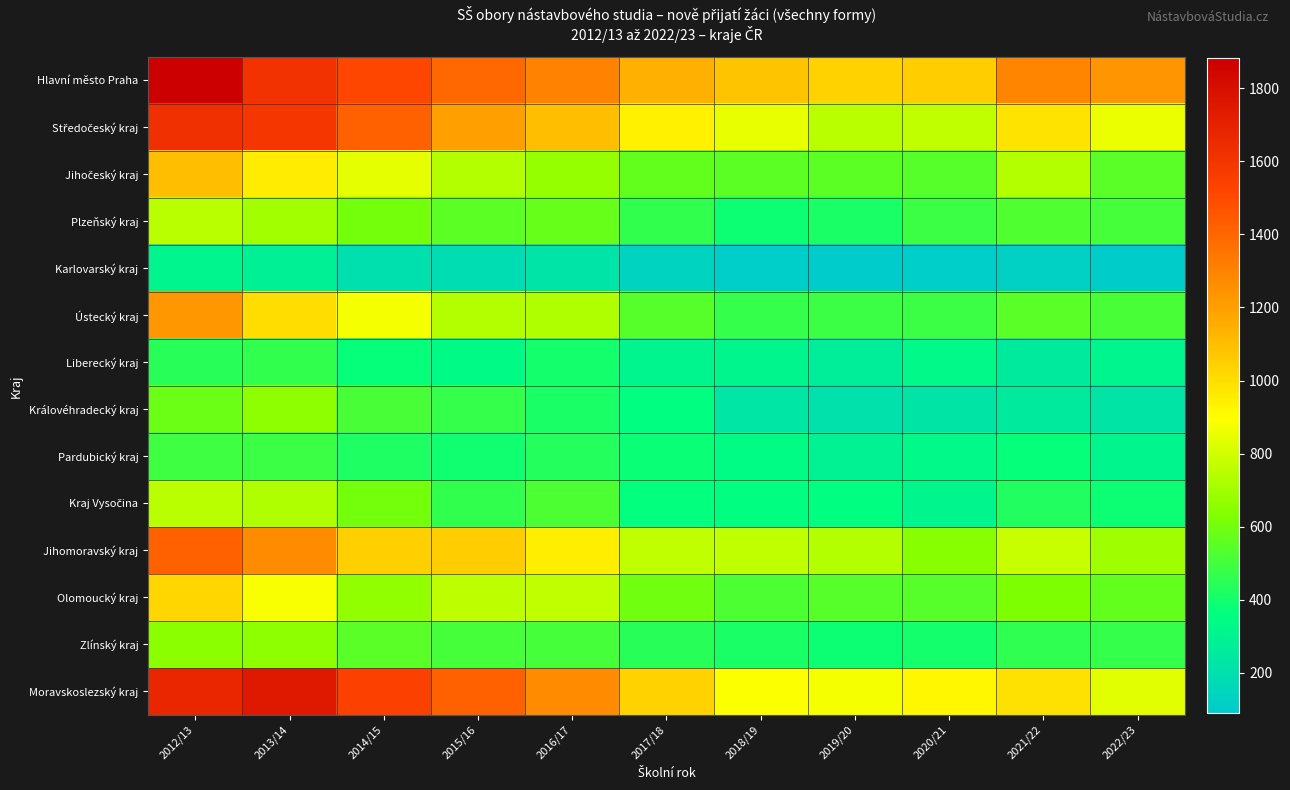

Rank the series by their maximum value, from lowest to highest.

Karlovarský kraj, Liberecký kraj, Pardubický kraj, Zlínský kraj, Královéhradecký kraj, Plzeňský kraj, Kraj Vysočina, Olomoucký kraj, Jihočeský kraj, Ústecký kraj, Jihomoravský kraj, Středočeský kraj, Moravskoslezský kraj, Hlavní město Praha